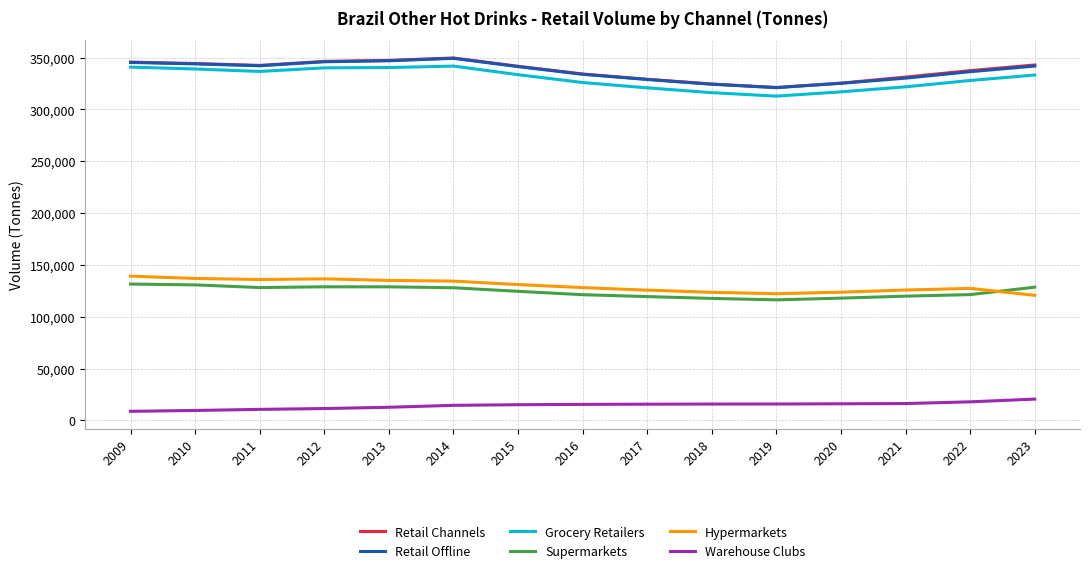

What is the maximum value for Grocery Retailers?

341718.1